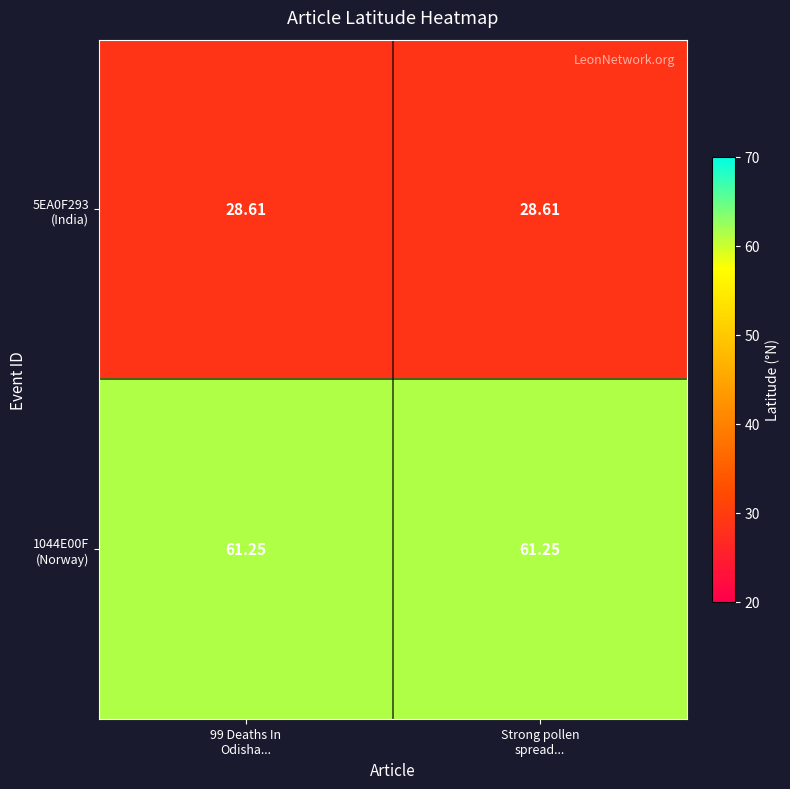

How many distinct data groups are displayed?

2